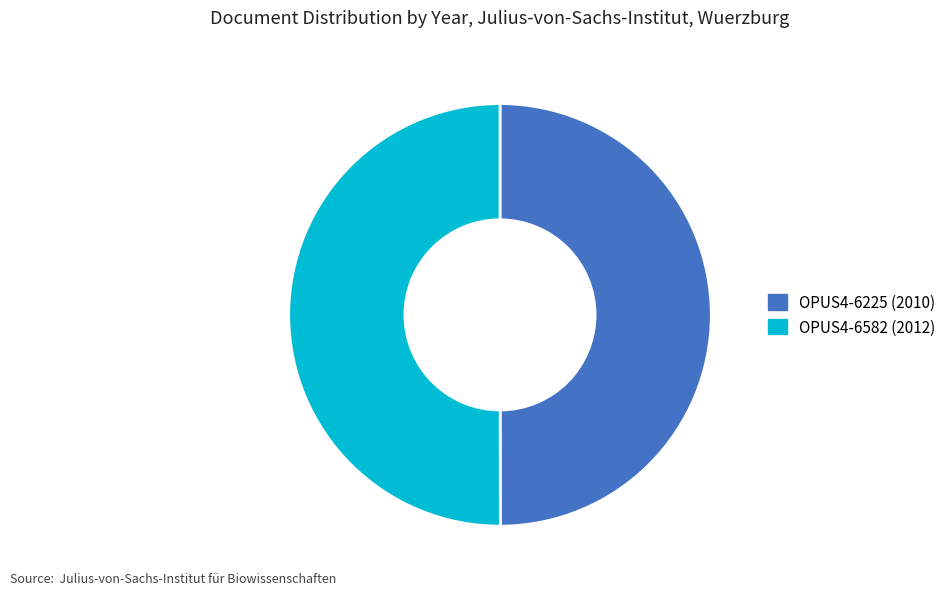

Combined, do OPUS4-6582 and OPUS4-6225 account for over 50%?

Yes